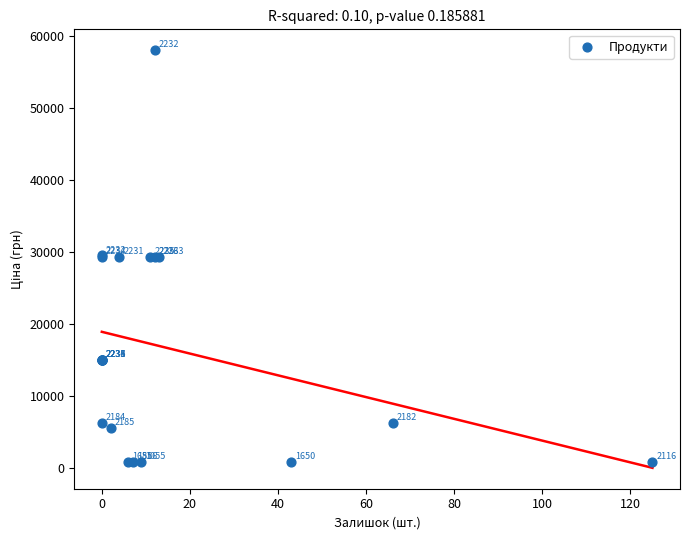

What Y value in the scatter plot is closest to 29425?

29548.9